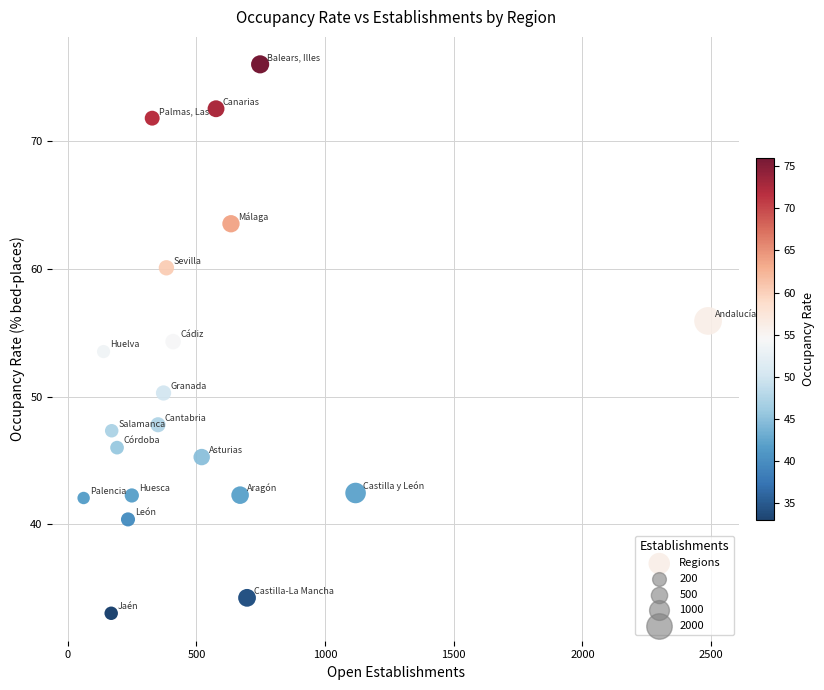

What is the range of X values (max minus min)?

2426.9